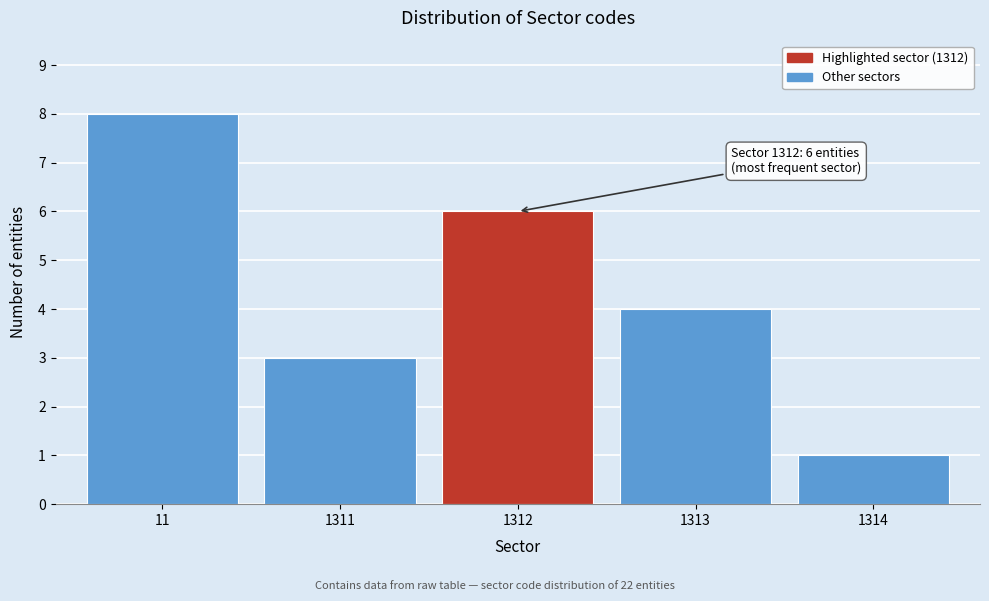

Reading left to right, extract all data points from this chart.

8	3	6	4	1